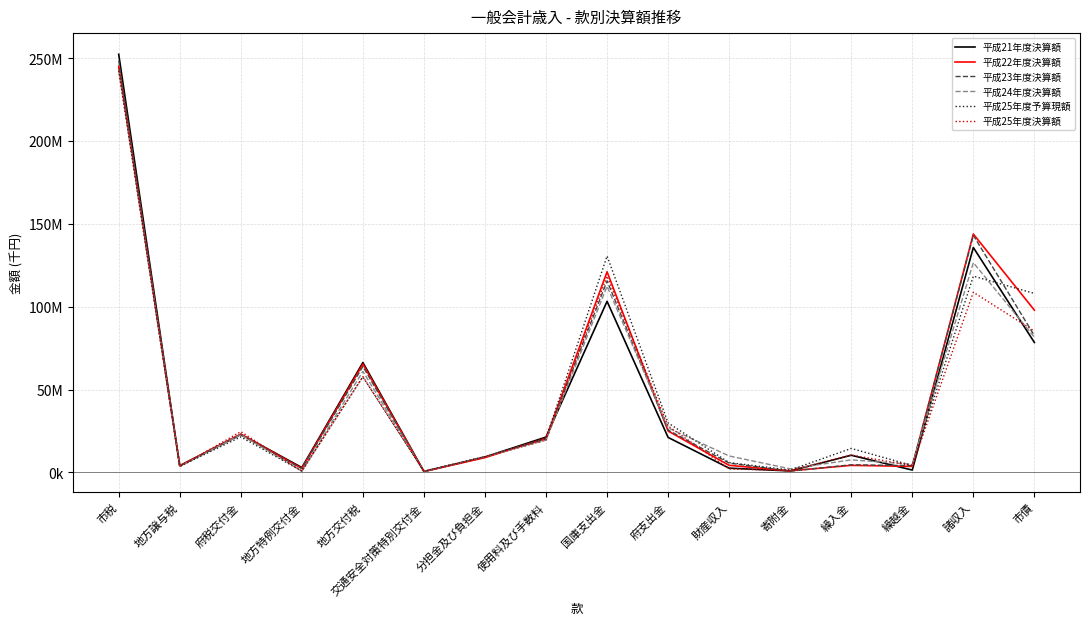

Is it true that 平成23年度決算額 equals 343272604.4 at 市税?

False